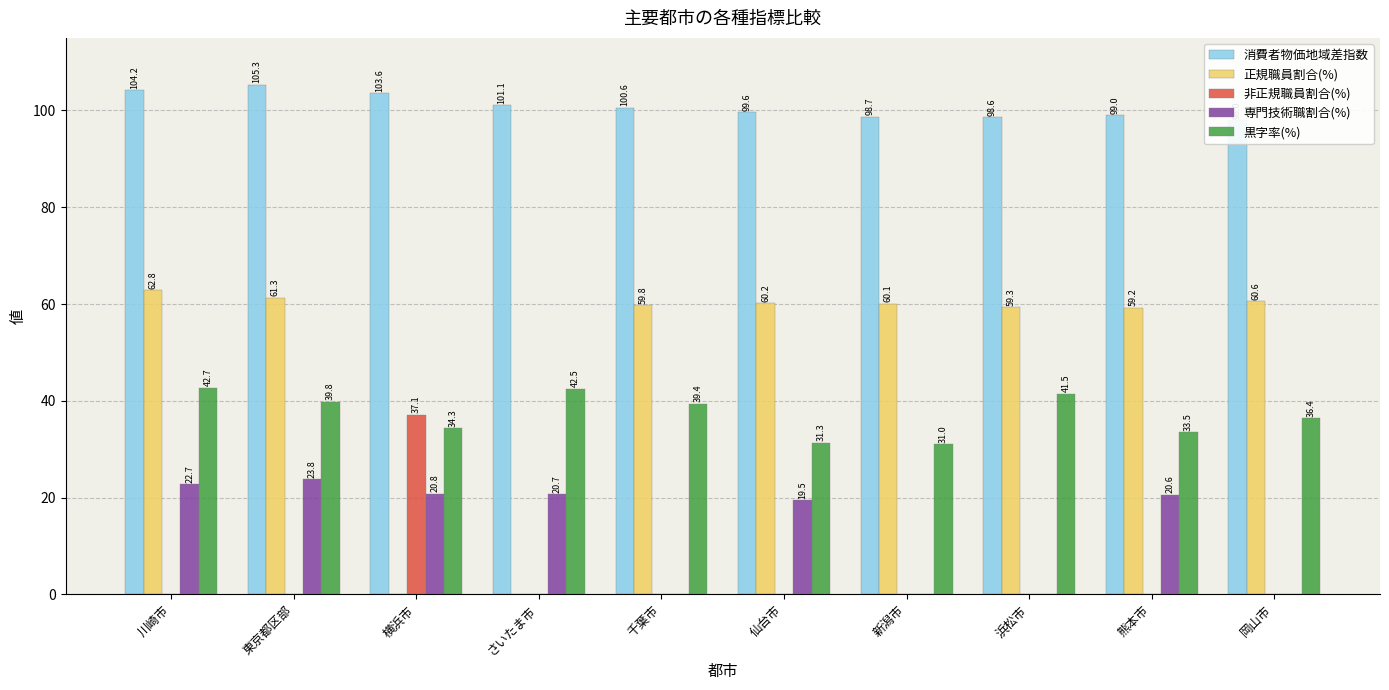

How many bars are there in each group?

5